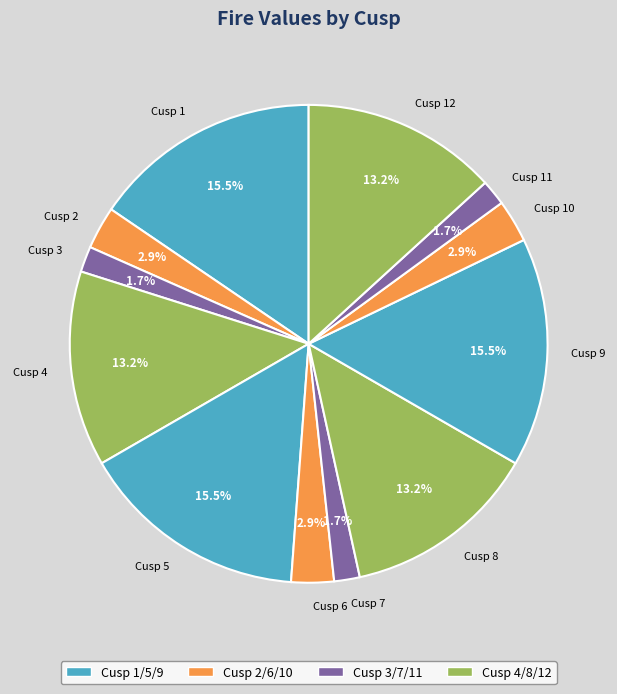

Is it true that Cusp 7 is 11% of the pie?

False